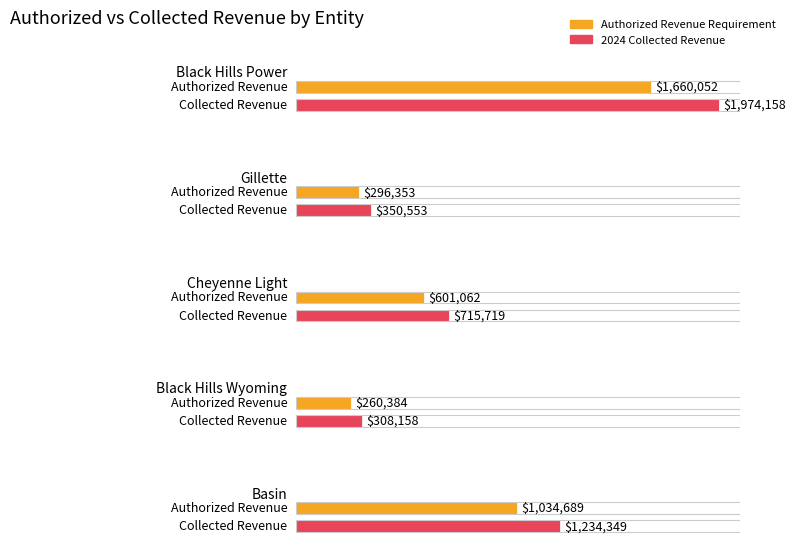

Which series has the widest spread of values?

2024 Collected Revenue